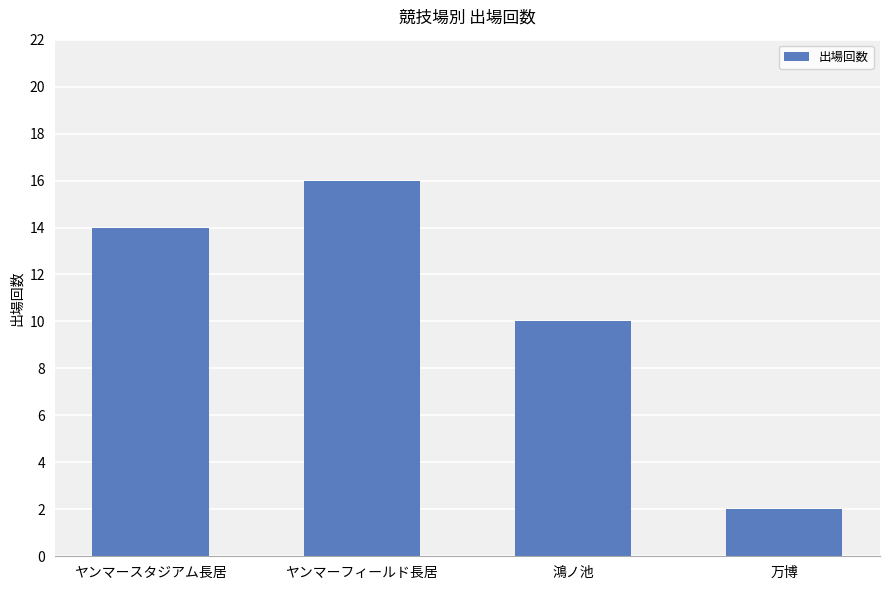

What is the ratio of the value at 鴻ノ池 to the value at ヤンマーフィールド長居?

0.6